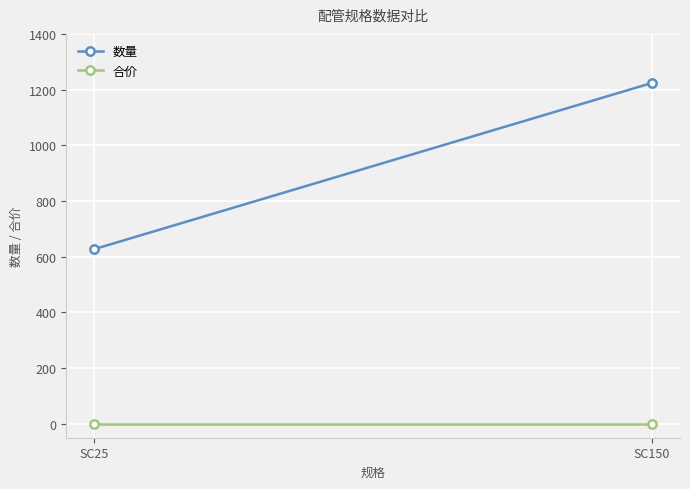

What is the maximum value shown in the chart?

1224